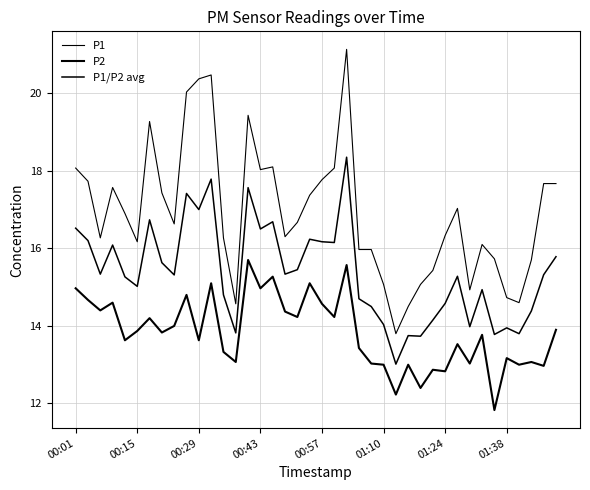

How many lines are shown in the chart?

3